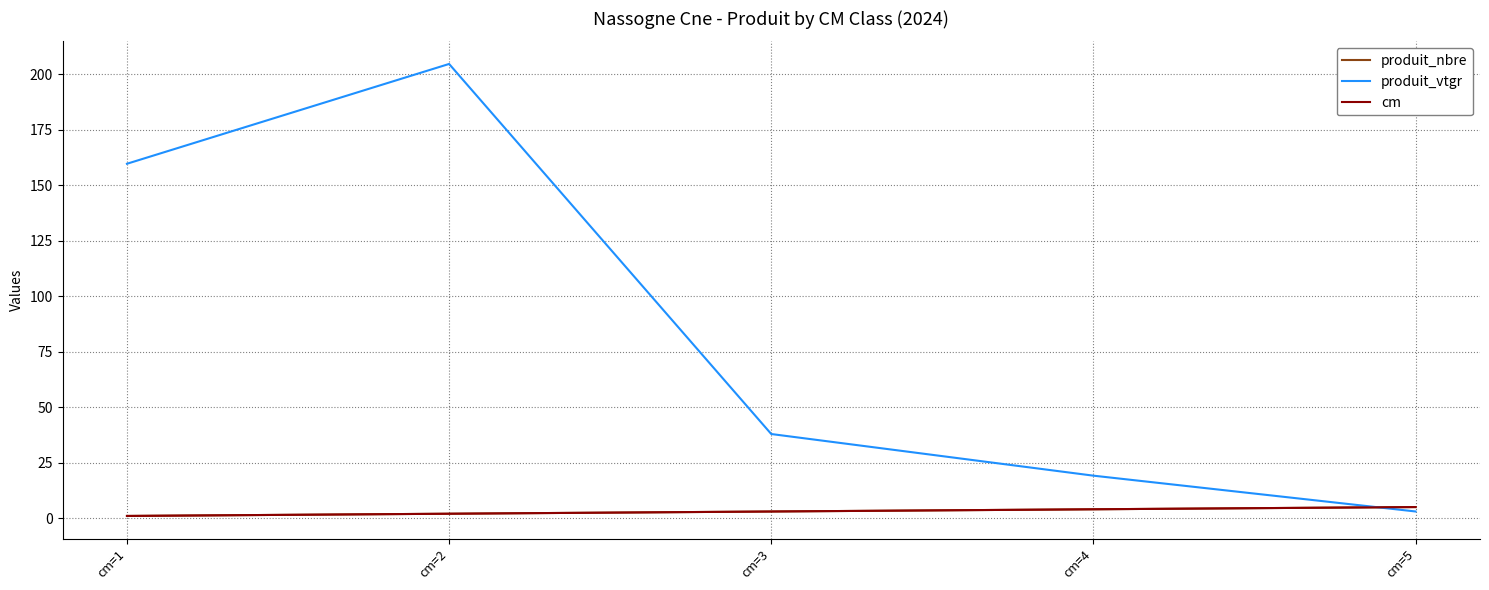

Does the chart display data point markers on the line(s)?

No